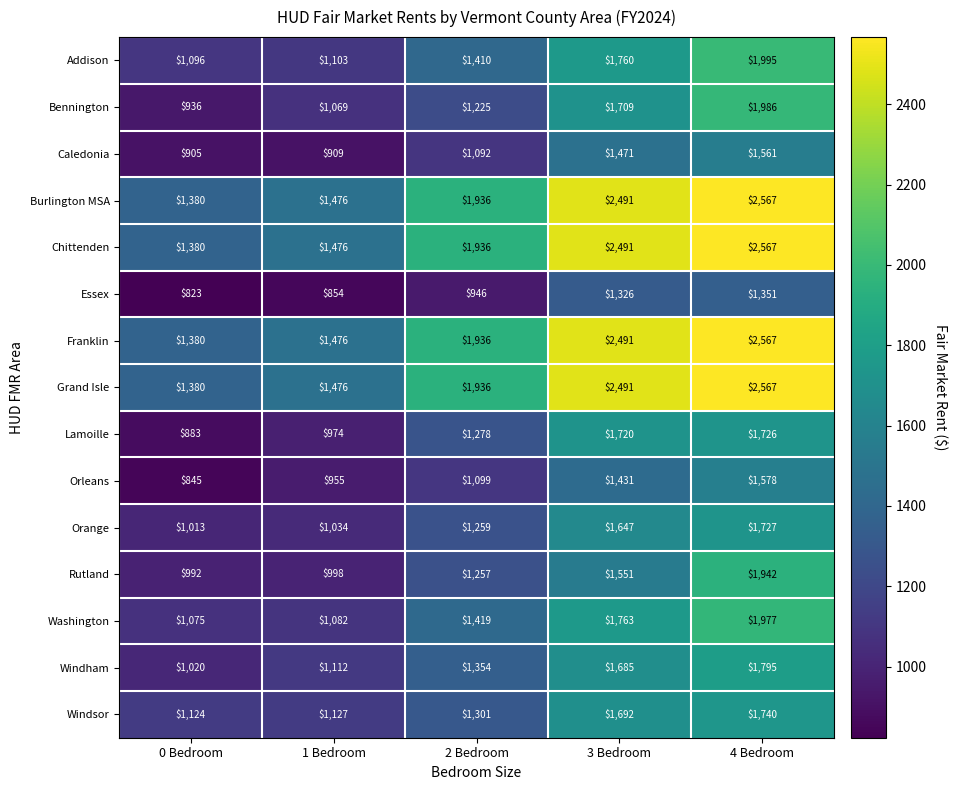

What is the difference between the second highest and second lowest values in the Essex series?

472